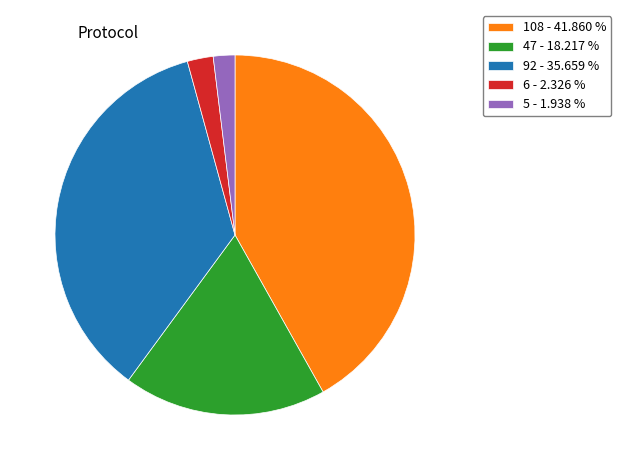

How many segments does this pie chart have?

5